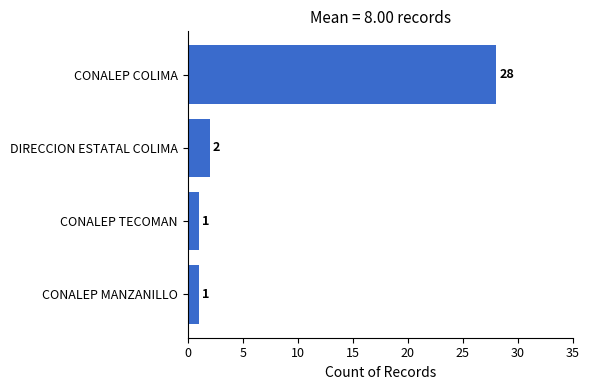

Which has a higher value, CONALEP COLIMA or CONALEP TECOMAN?

CONALEP COLIMA